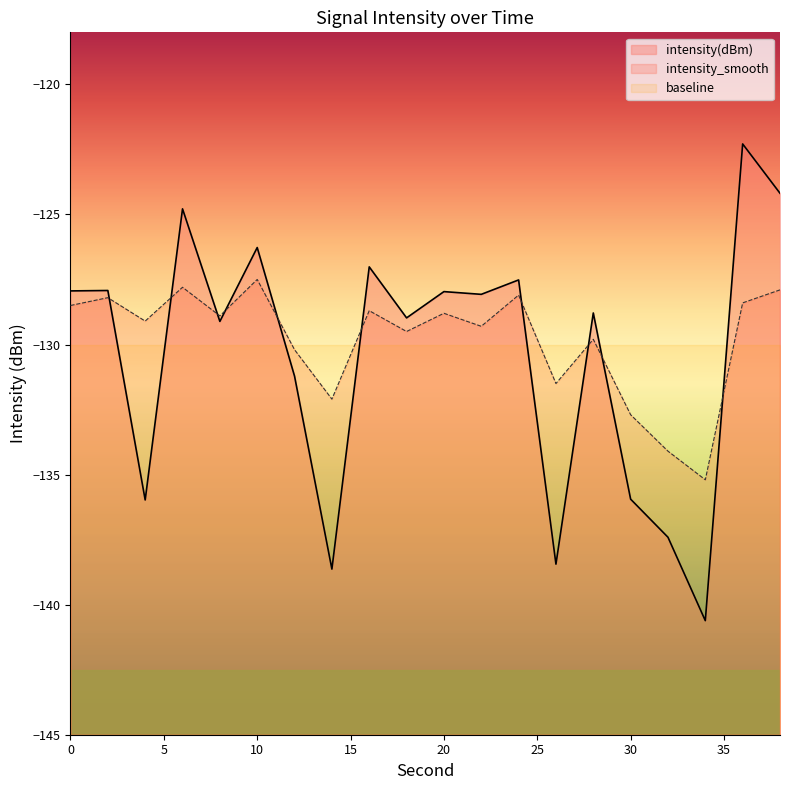

Reading right to left, list all the values displayed in this chart.

intensity(dBm): -124.2	-122.3	-140.6	-137.4	-135.9	-128.8	-138.4	-127.5	-128.1	-128.0	-129.0	-127.0	-138.6	-131.2	-126.3	-129.1	-124.8	-136.0	-127.9	-127.9
intensity_smooth: -127.9	-128.4	-135.2	-134.1	-132.7	-129.8	-131.5	-128.1	-129.3	-128.8	-129.5	-128.7	-132.1	-130.2	-127.5	-128.9	-127.8	-129.1	-128.2	-128.5